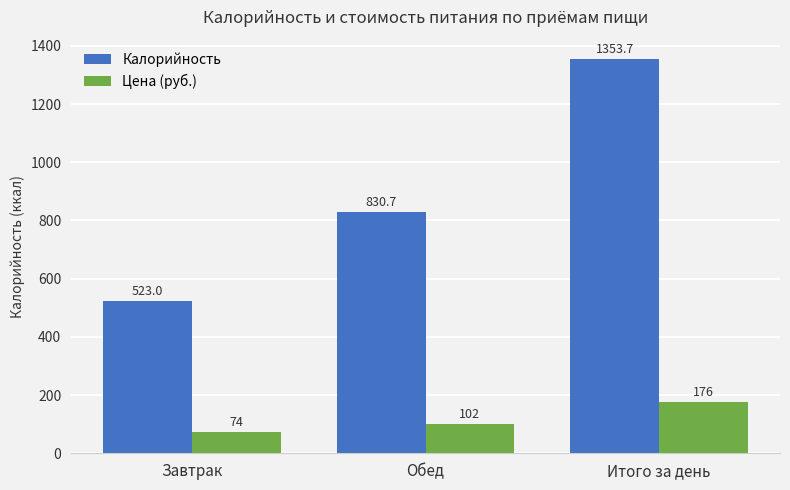

What is the total value across all series at Обед?

932.7